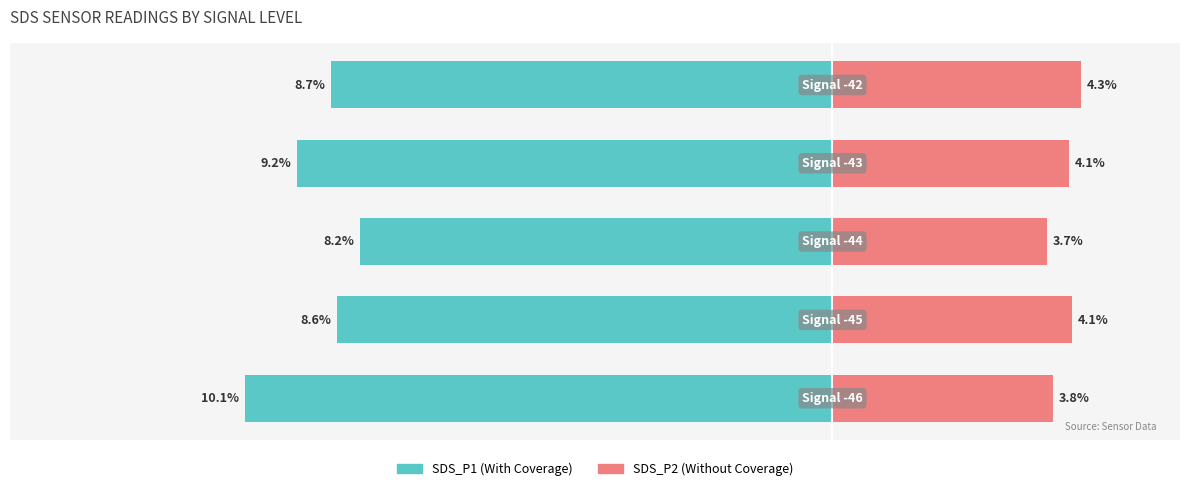

Between 1 and 4, which is larger?

1